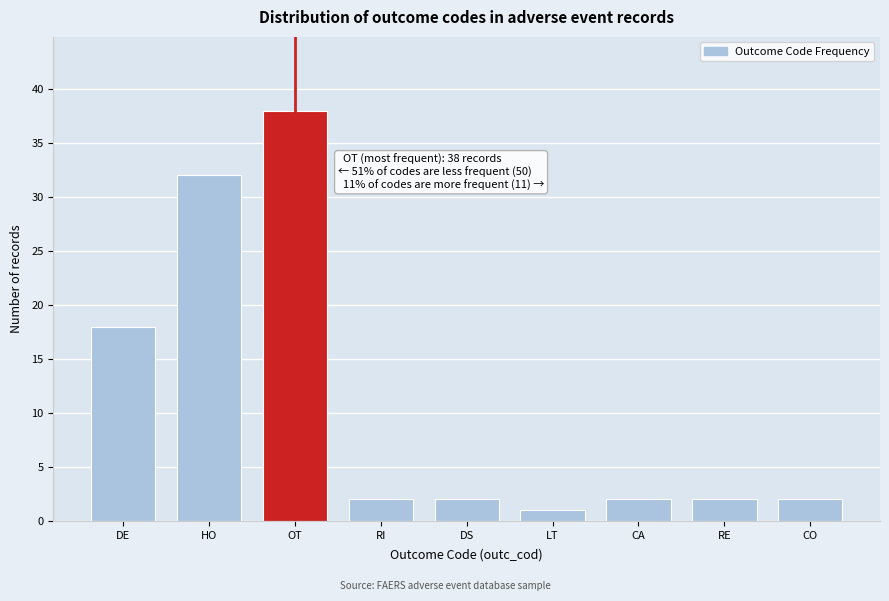

Reading left to right, extract all data points from this chart.

DE=18	HO=32	OT=38	RI=2	DS=2	LT=1	CA=2	RE=2	CO=2